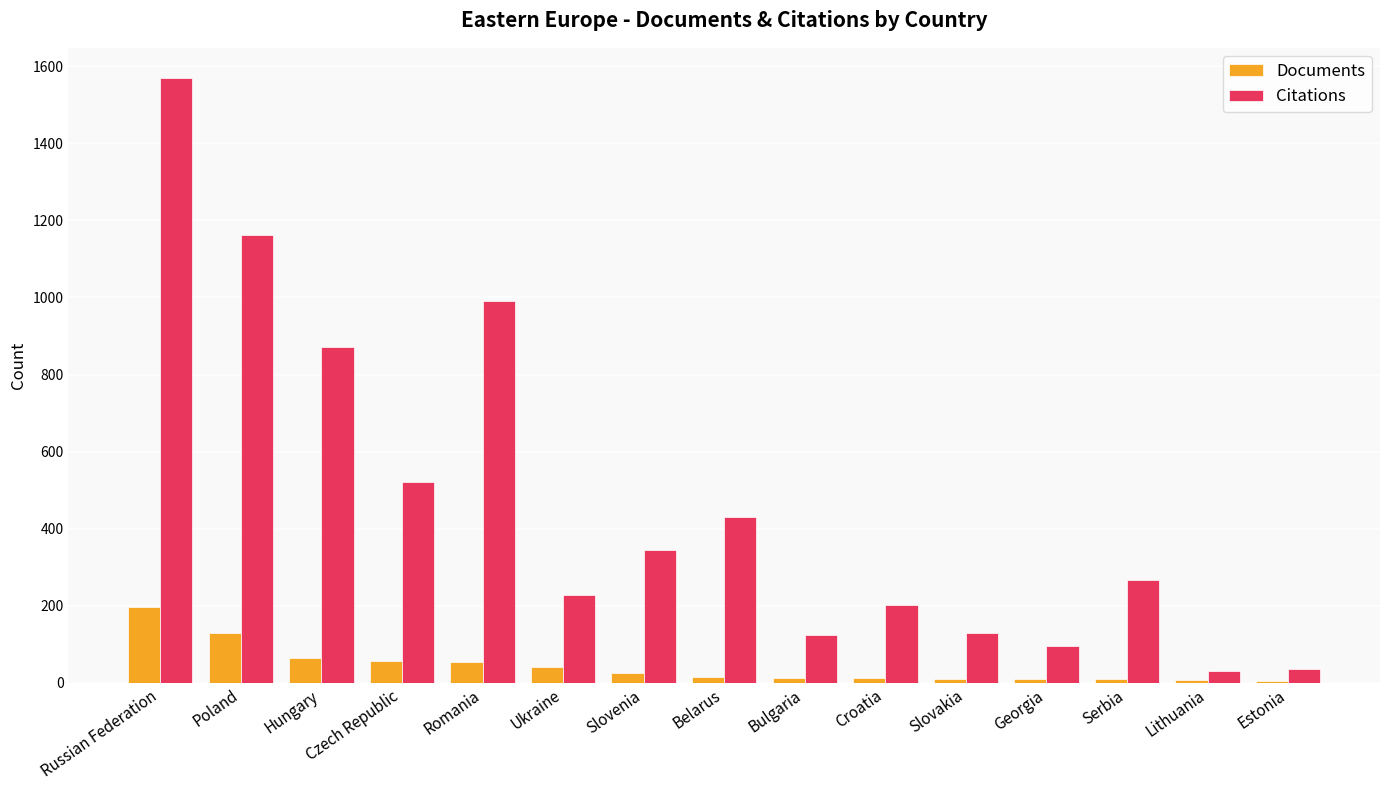

Which series has the largest total across all categories?

Citations